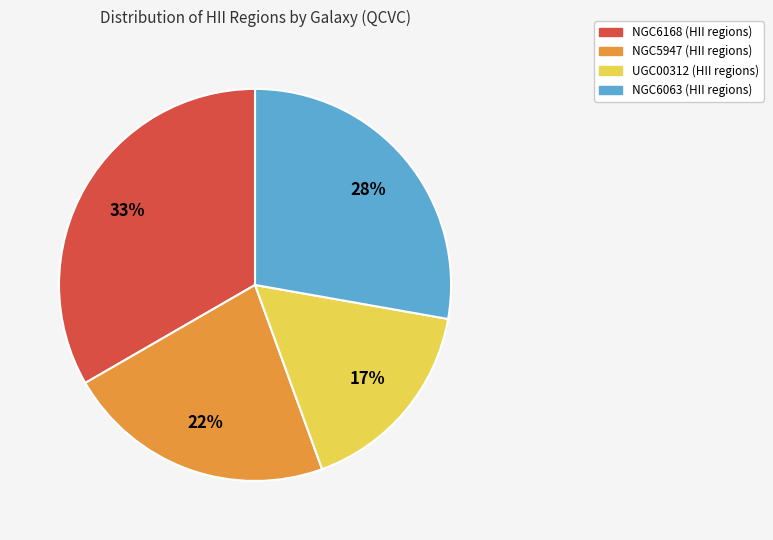

Does any single category account for the majority?

No